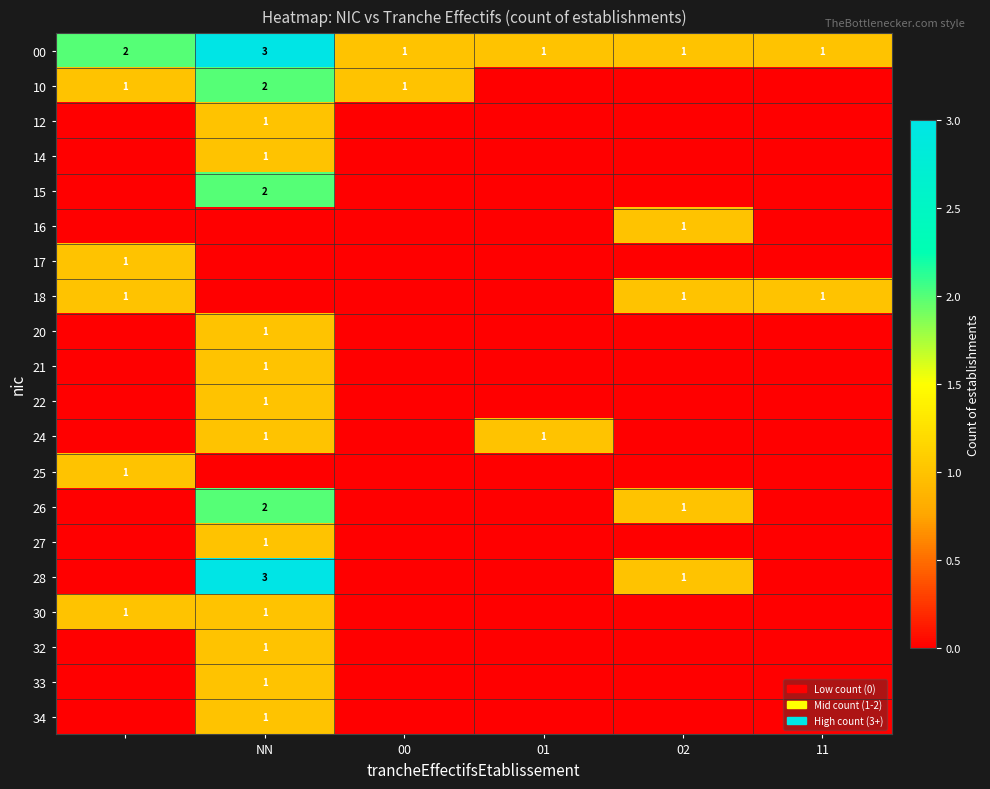

Count the number of data series in this chart.

20